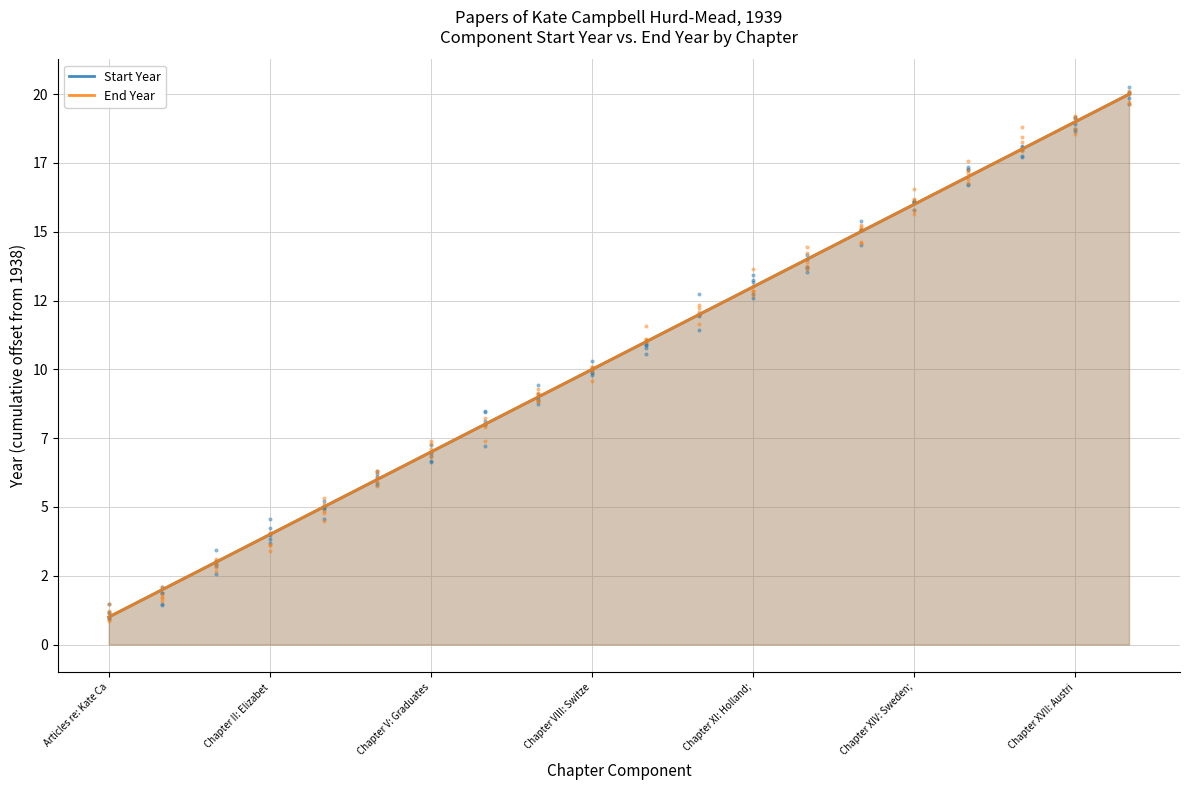

Which series contains the lowest Y value?

Start Year